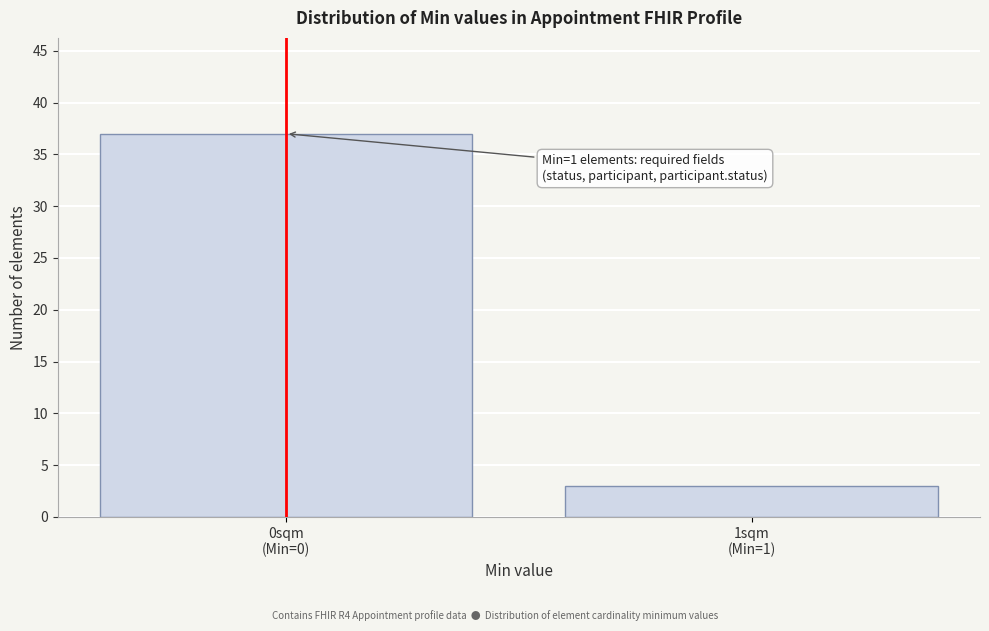

Reading right to left, transcribe all the data shown in this chart.

3	37